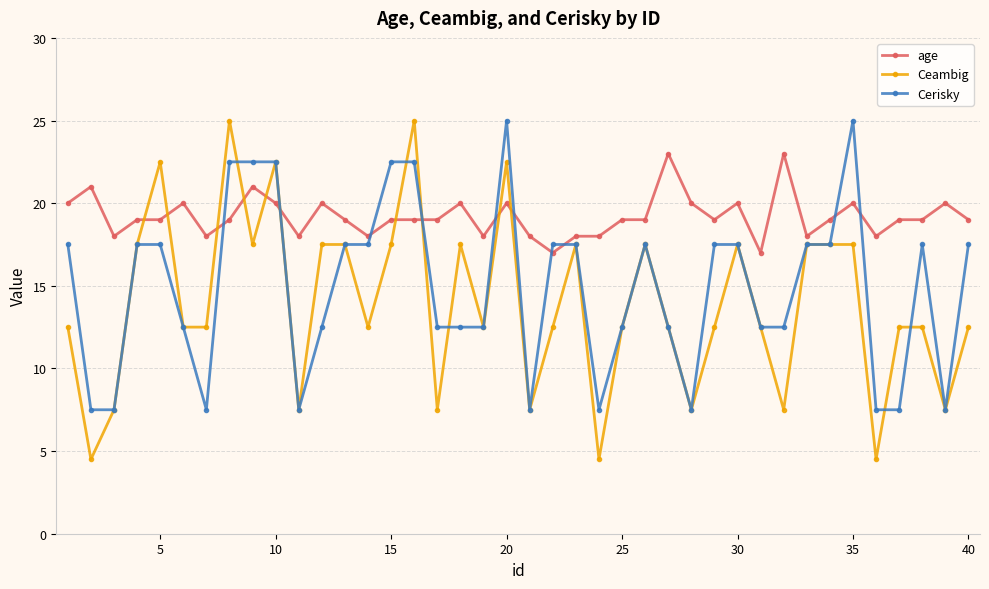

What is the maximum value shown in the chart?

25.0